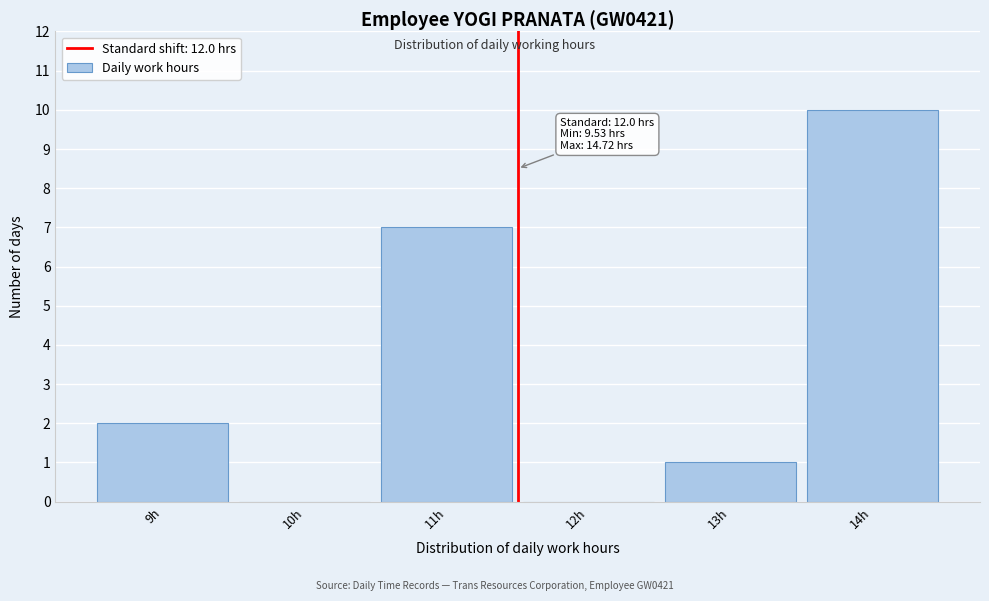

Reading left to right, extract all data points from this chart.

9h=2	10h=0	11h=7	12h=0	13h=1	14h=10